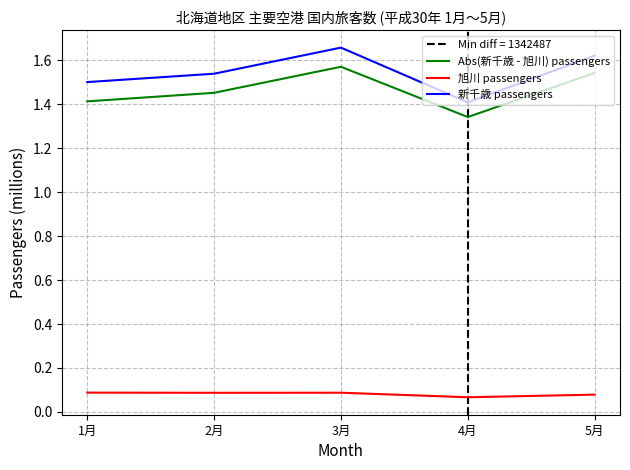

What is the difference between the 新千歳 passengers values at 2月 and 4月?

0.1